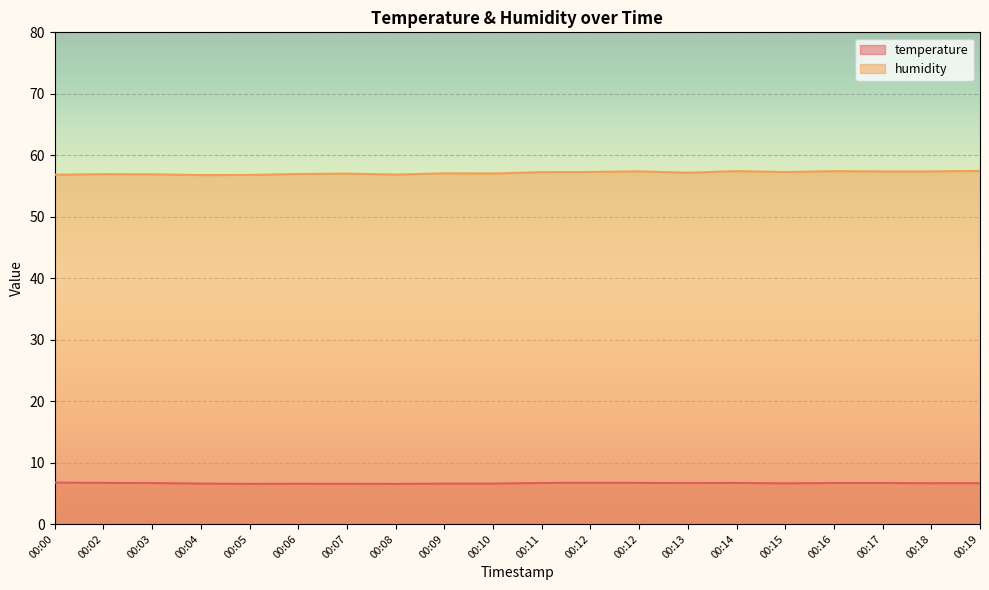

What is the average value of the humidity series?

57.1